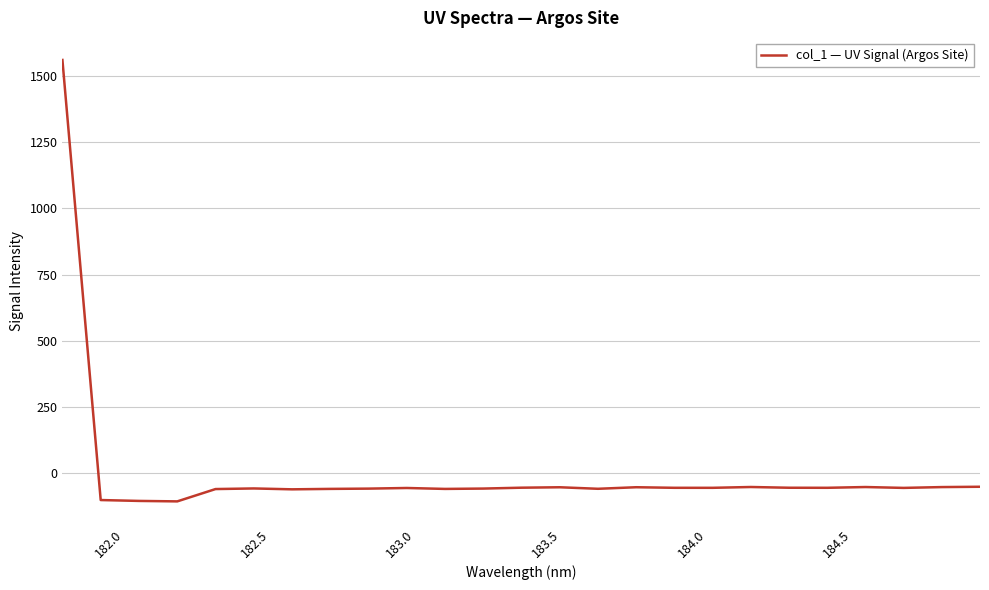

What is the minimum value shown in the chart?

-105.3